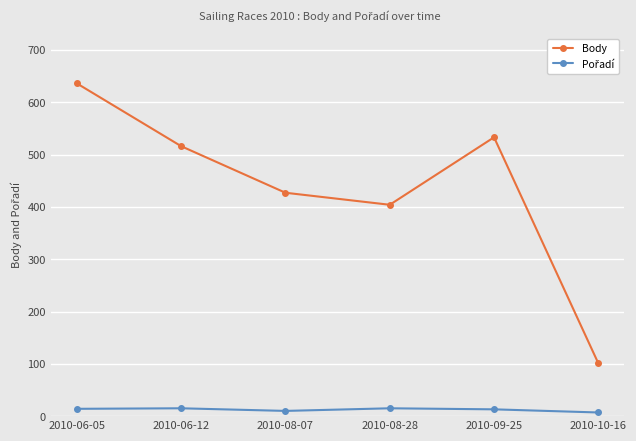

What is the difference between the maximum and minimum values in the Body series?

535